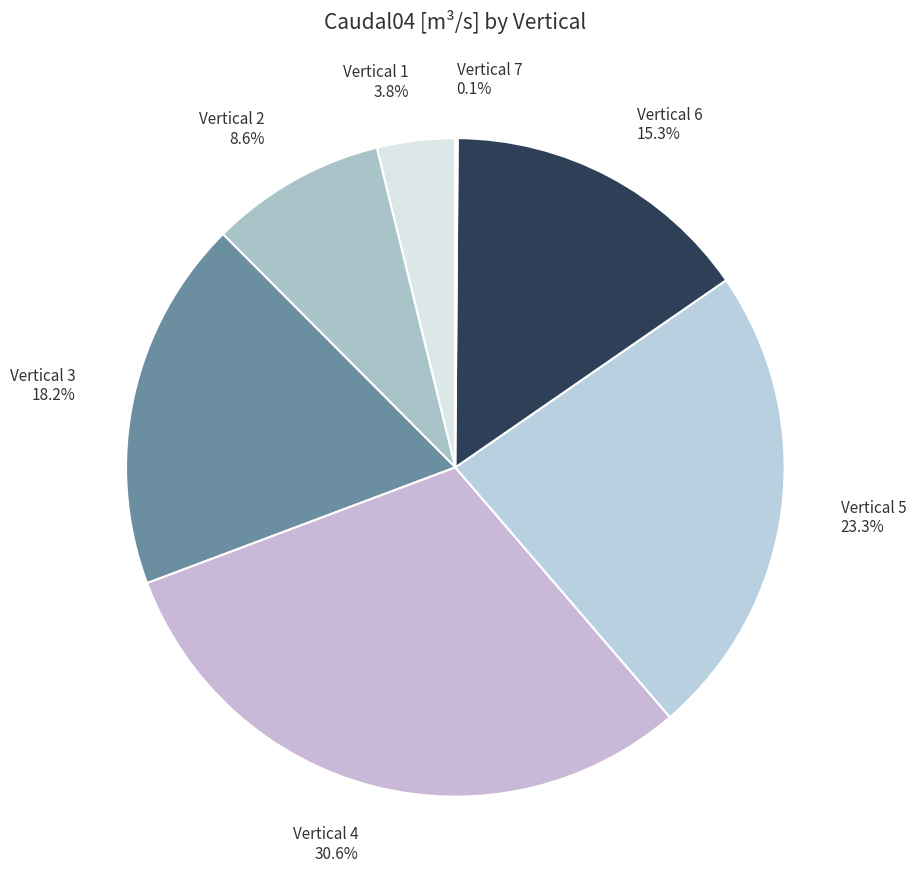

Which has a higher value, Vertical 1 3.8% or Vertical 5 23.3%?

Vertical 5 23.3%